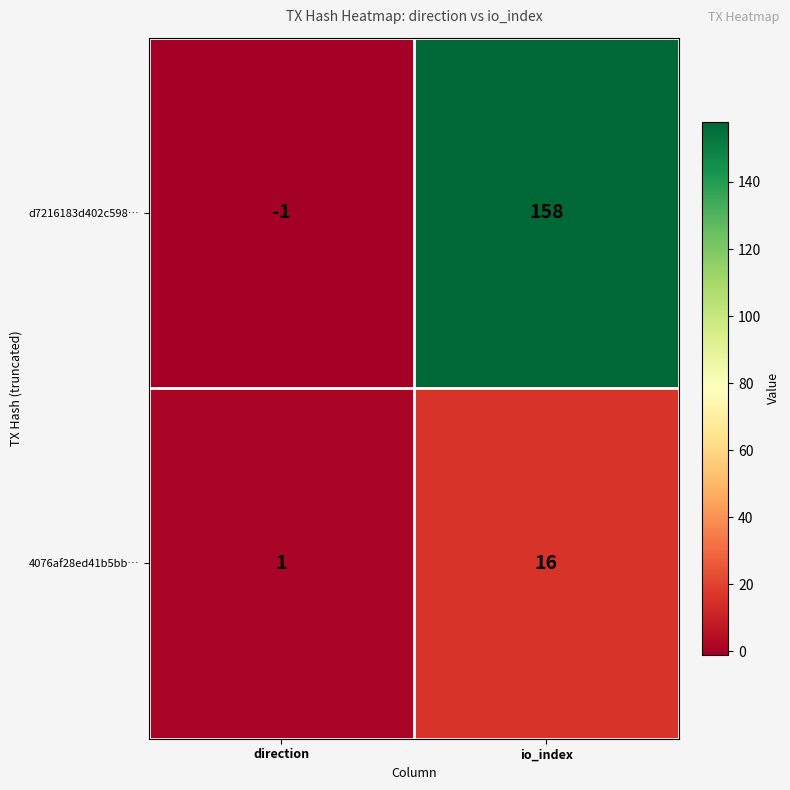

Which label corresponds to the largest value in the chart?

io_index